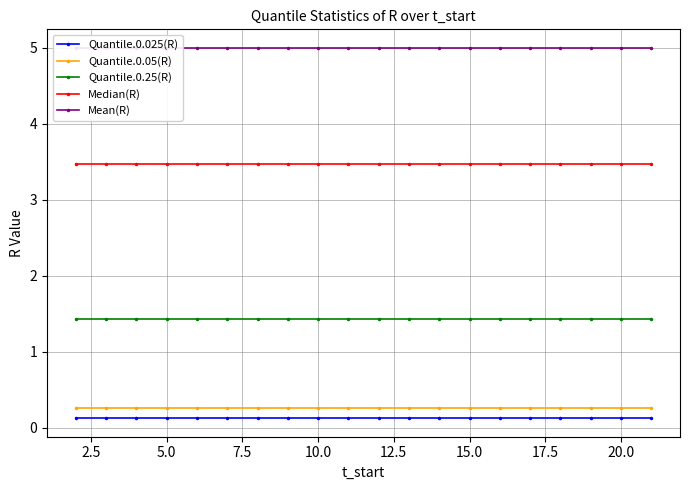

Which series has the widest spread of values?

Quantile.0.025(R)